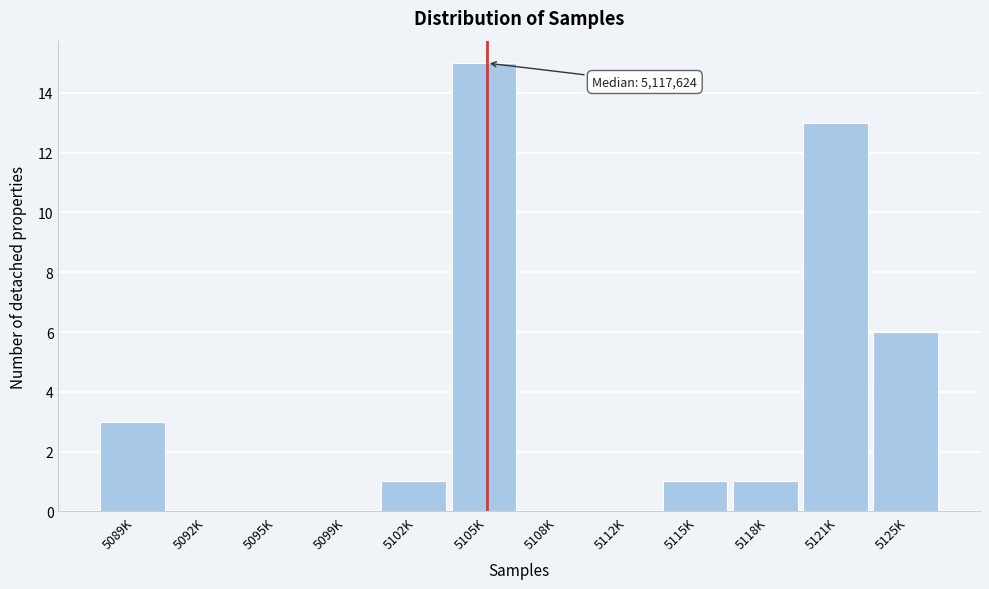

Reading left to right, extract all data points from this chart.

5089K=3	5092K=0	5095K=0	5099K=0	5102K=1	5105K=15	5108K=0	5112K=0	5115K=1	5118K=1	5121K=13	5125K=6